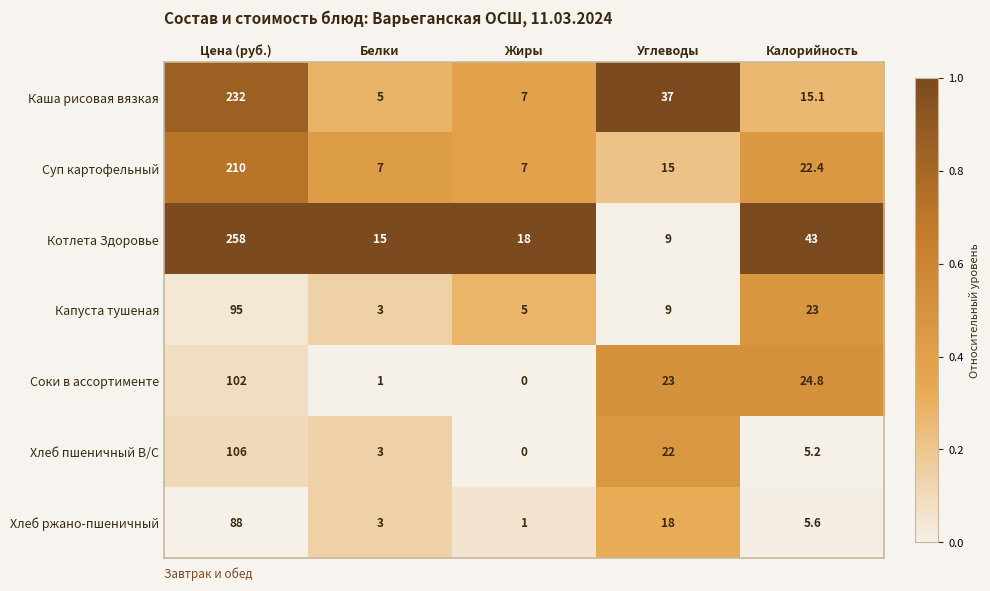

What is the average value of the Хлеб ржано-пшеничный series?

23.1